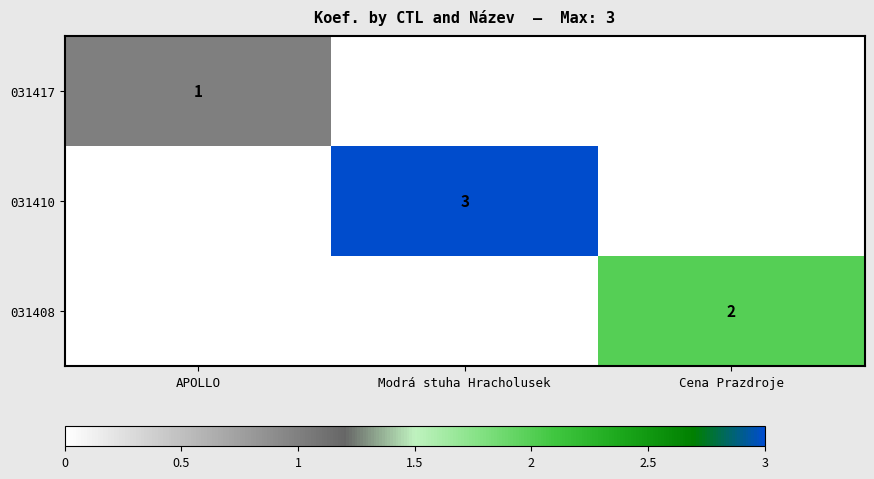

How many distinct data groups are displayed?

3